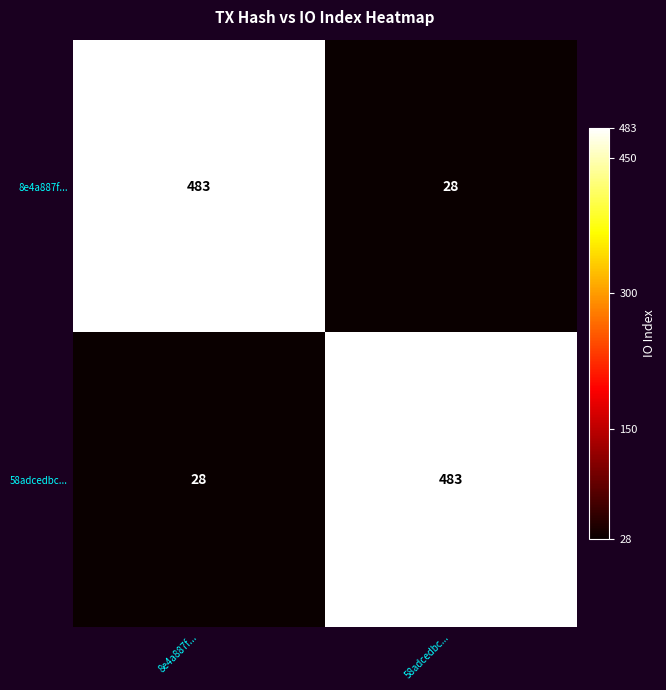

Where is 8e4a887f... nearest to the value 255?

58adcedbc...